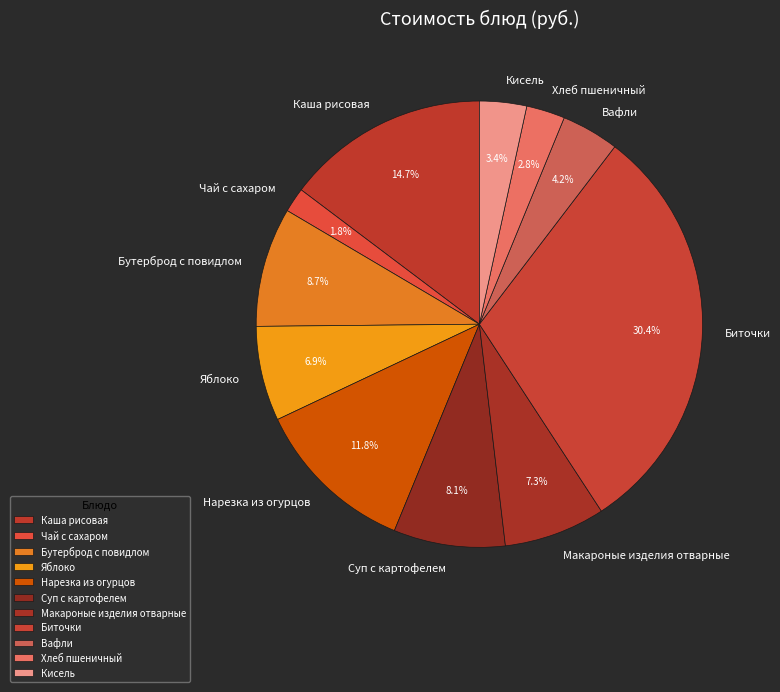

How many slices are in this pie chart?

11